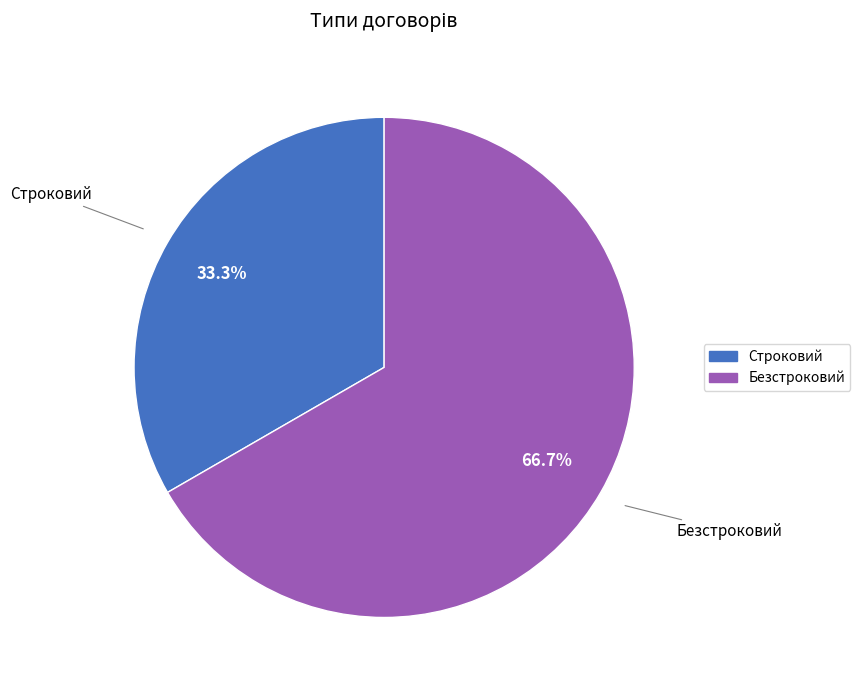

To the nearest percent, what percentage of the pie is Безстроковий?

67%